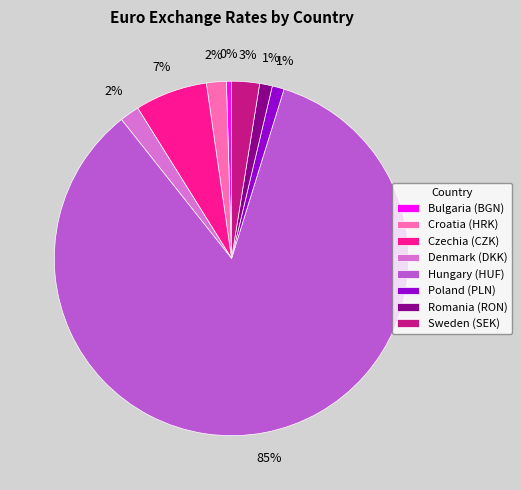

To the nearest percent, what is the difference between the largest and smallest slice percentages?

84%